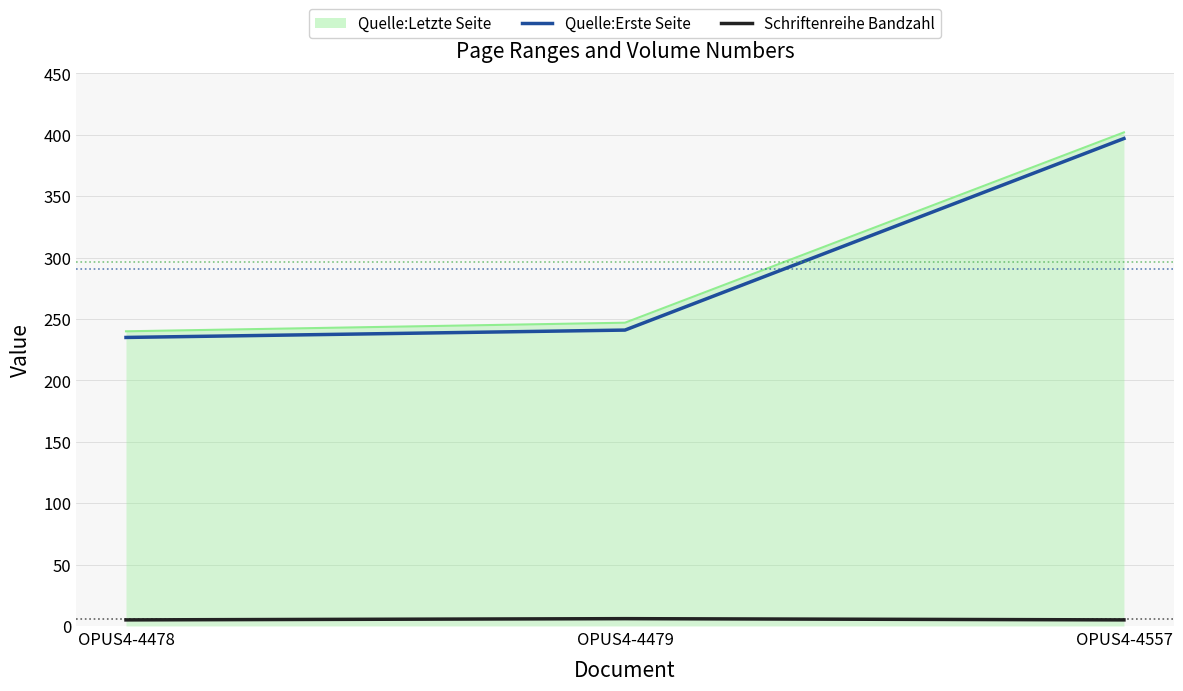

The value of Schriftenreihe Bandzahl at OPUS4-4479 is 6. True or false?

True